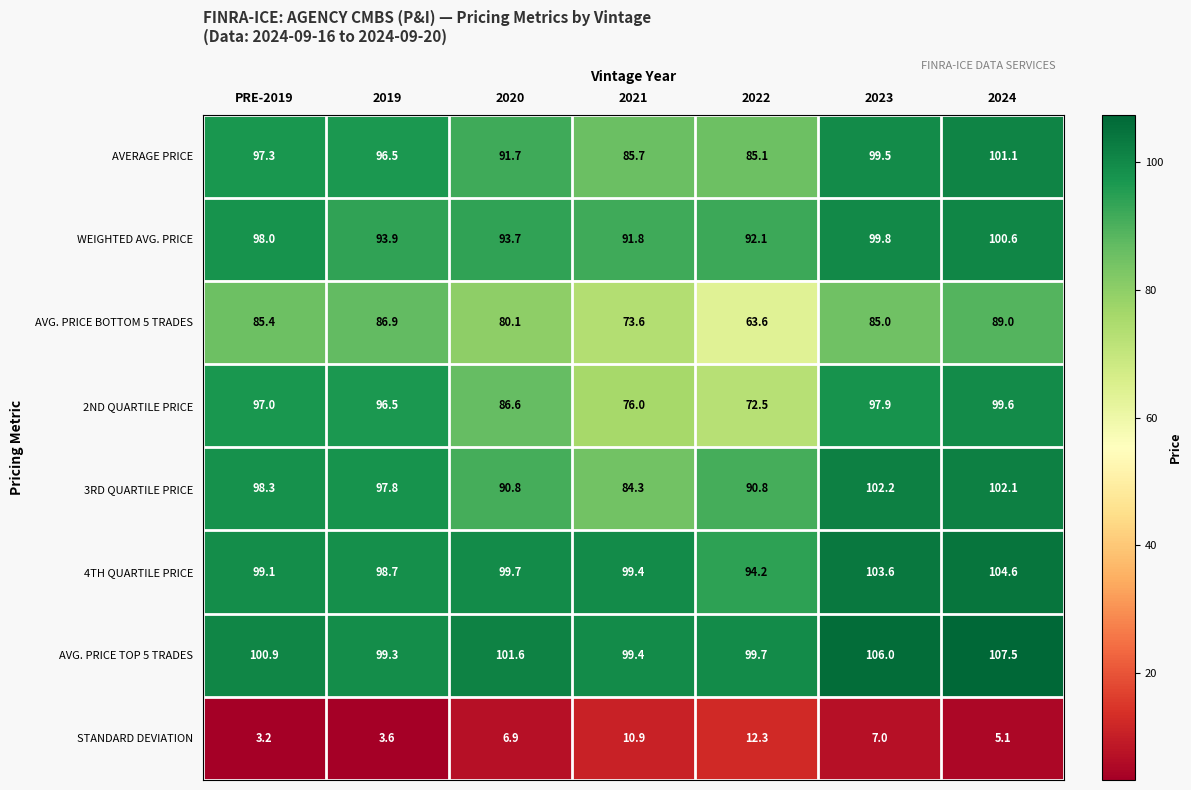

At how many categories does at least one series exceed 65?

7